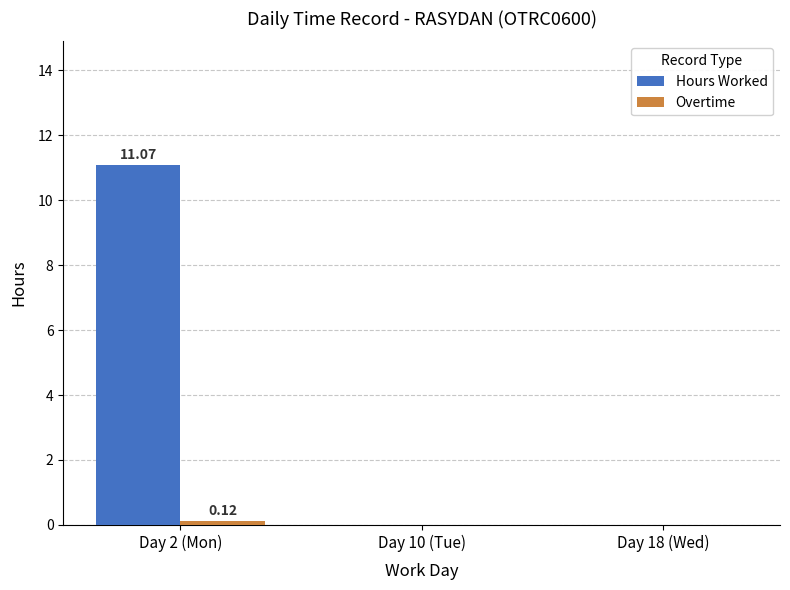

At which label does Hours Worked reach its peak?

Day 2 (Mon)